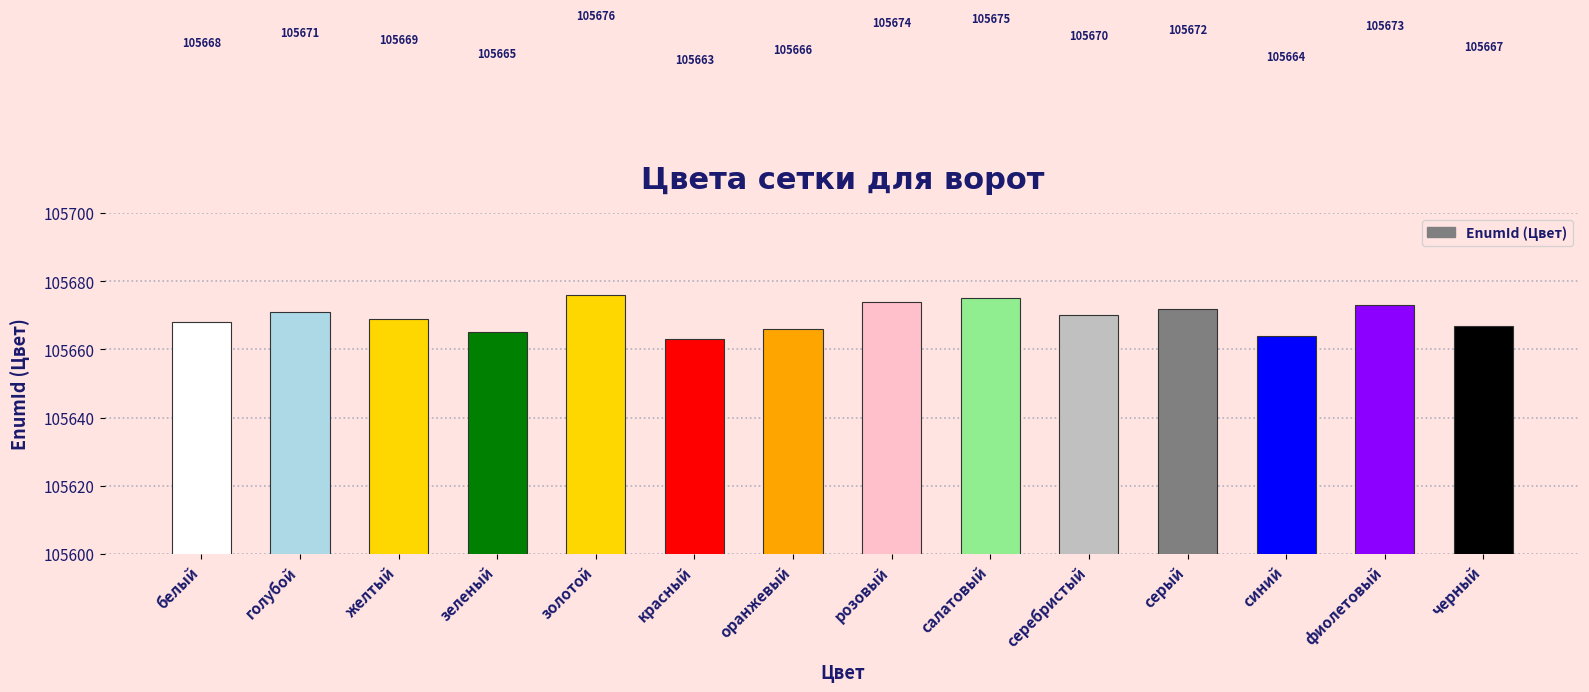

Which has a higher value, оранжевый or зеленый?

оранжевый